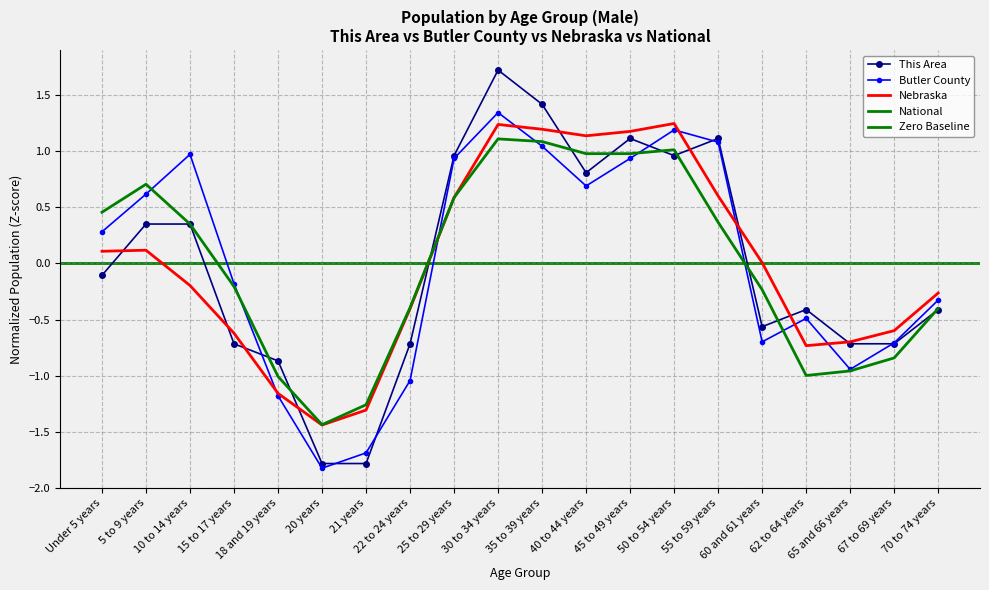

At how many categories does at least one series exceed 0?

10